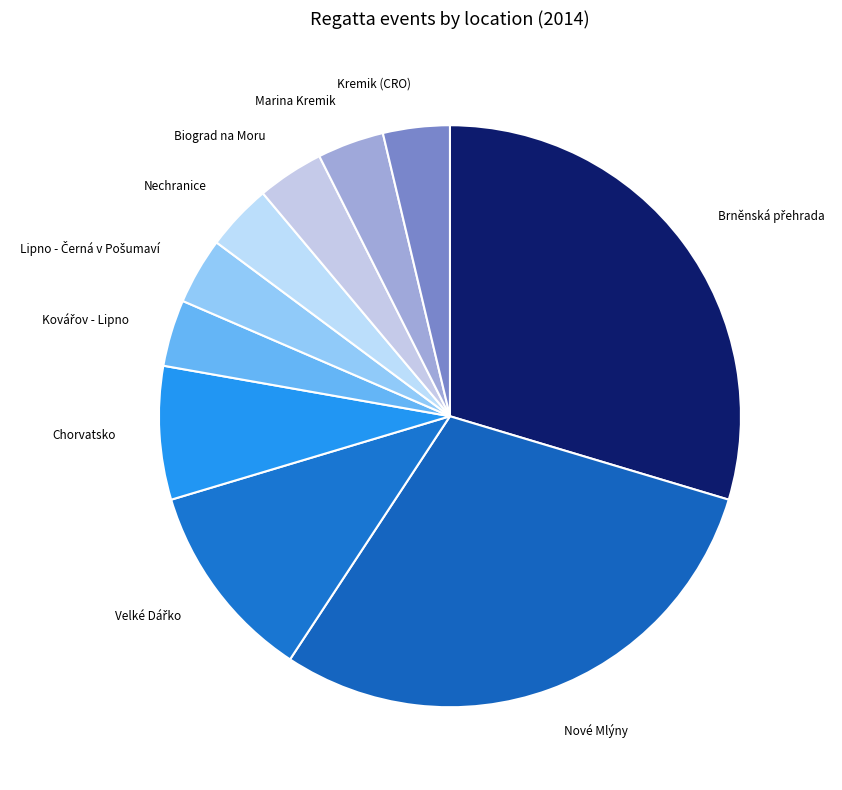

Does any single category account for the majority?

No